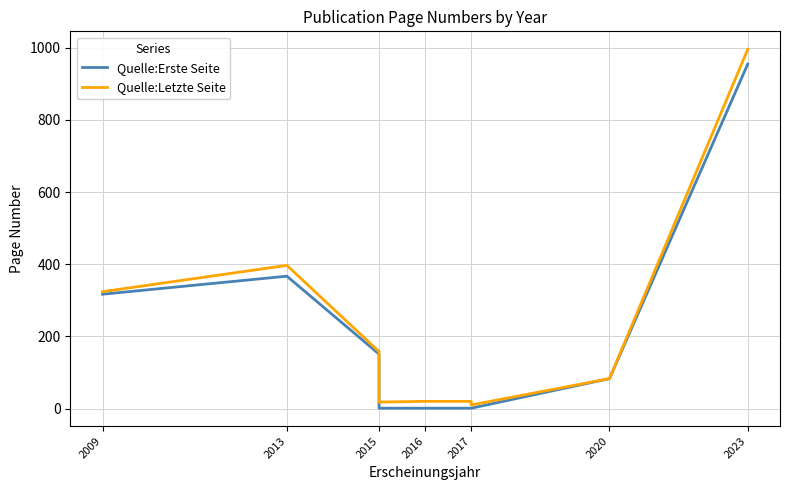

Which series has the largest range (max minus min)?

Quelle:Letzte Seite